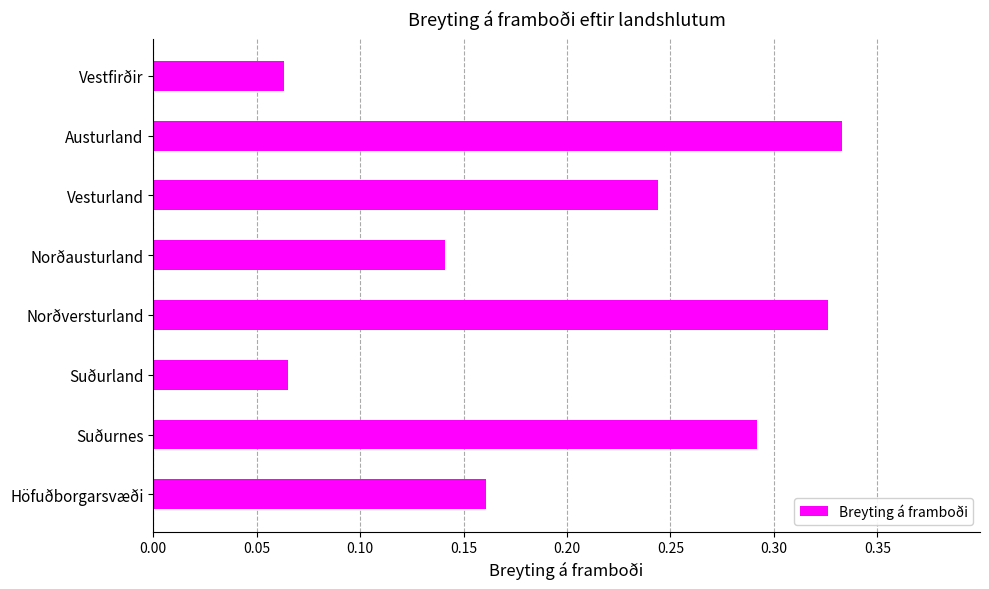

Count the values in the range 0 to 1.

8